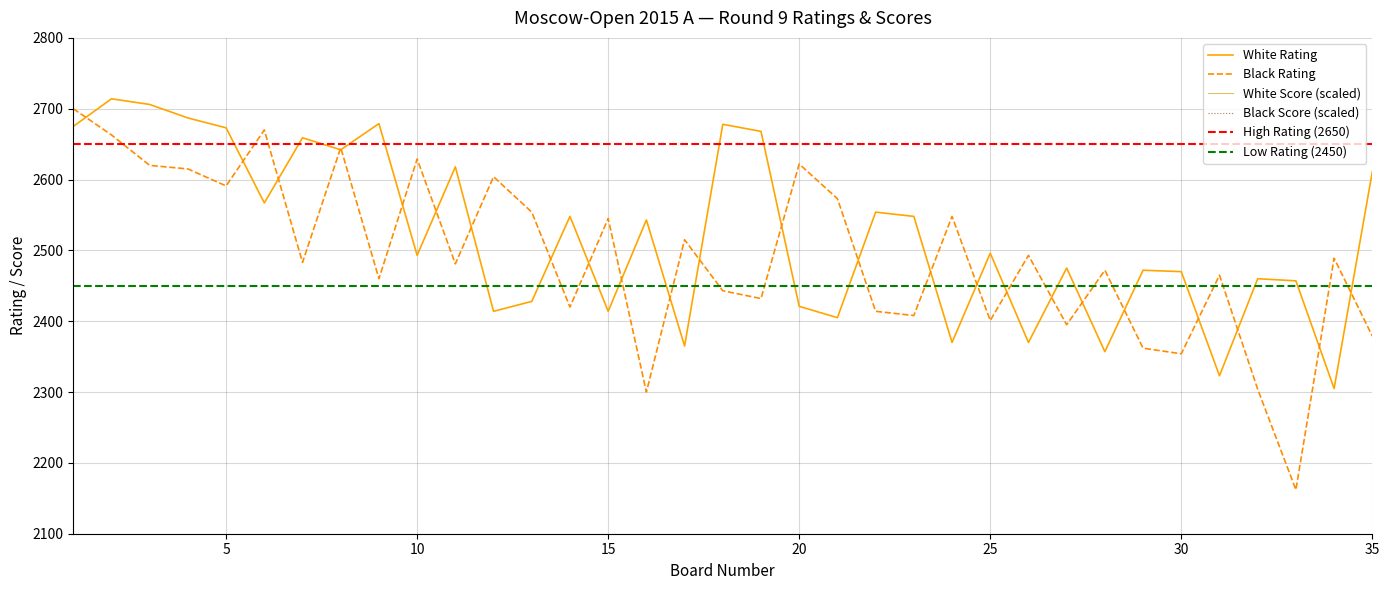

True or false: White Rating and Black Score intersect in this chart.

False